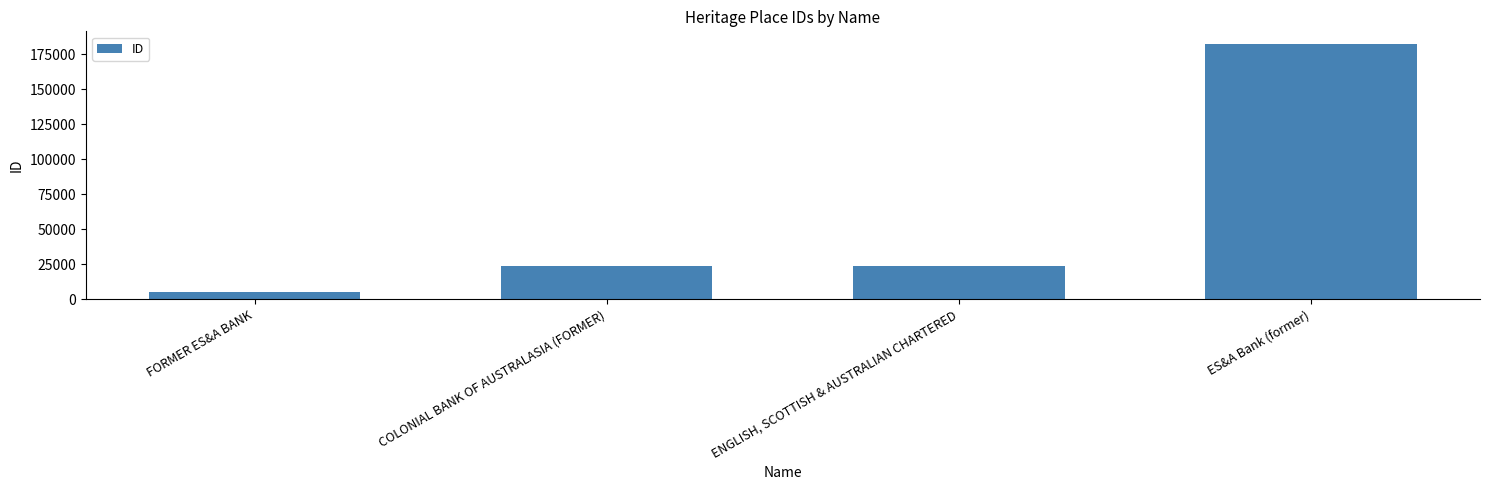

What is the ratio of the value at ENGLISH, SCOTTISH & AUSTRALIAN CHARTERED to the value at COLONIAL BANK OF AUSTRALASIA (FORMER)?

1.0